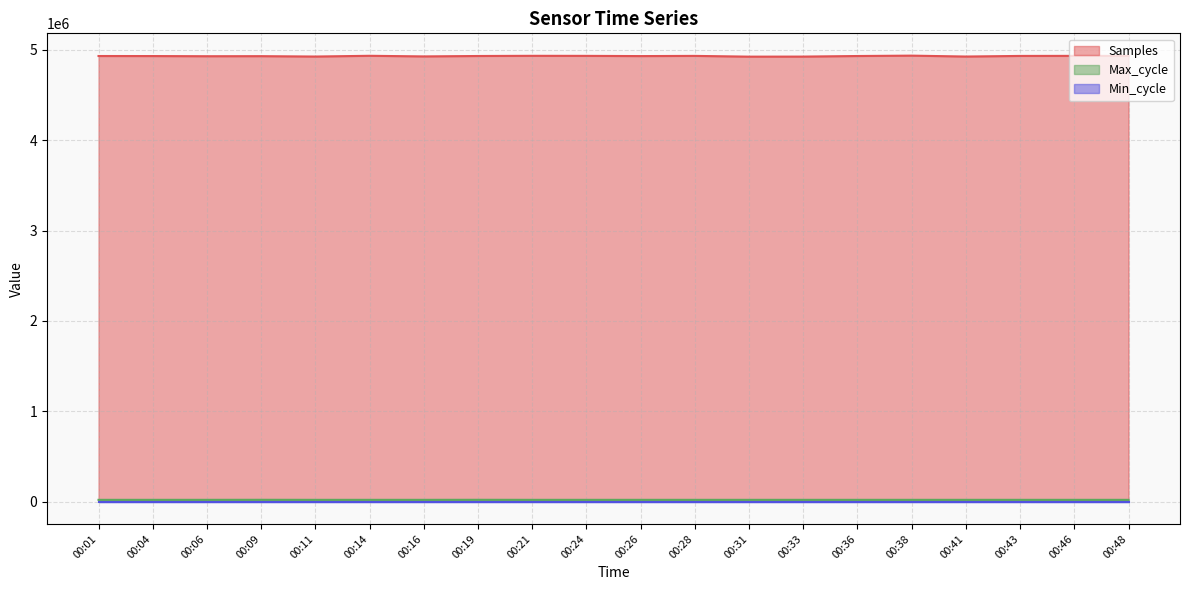

Which category has the highest value across all series?

00:38